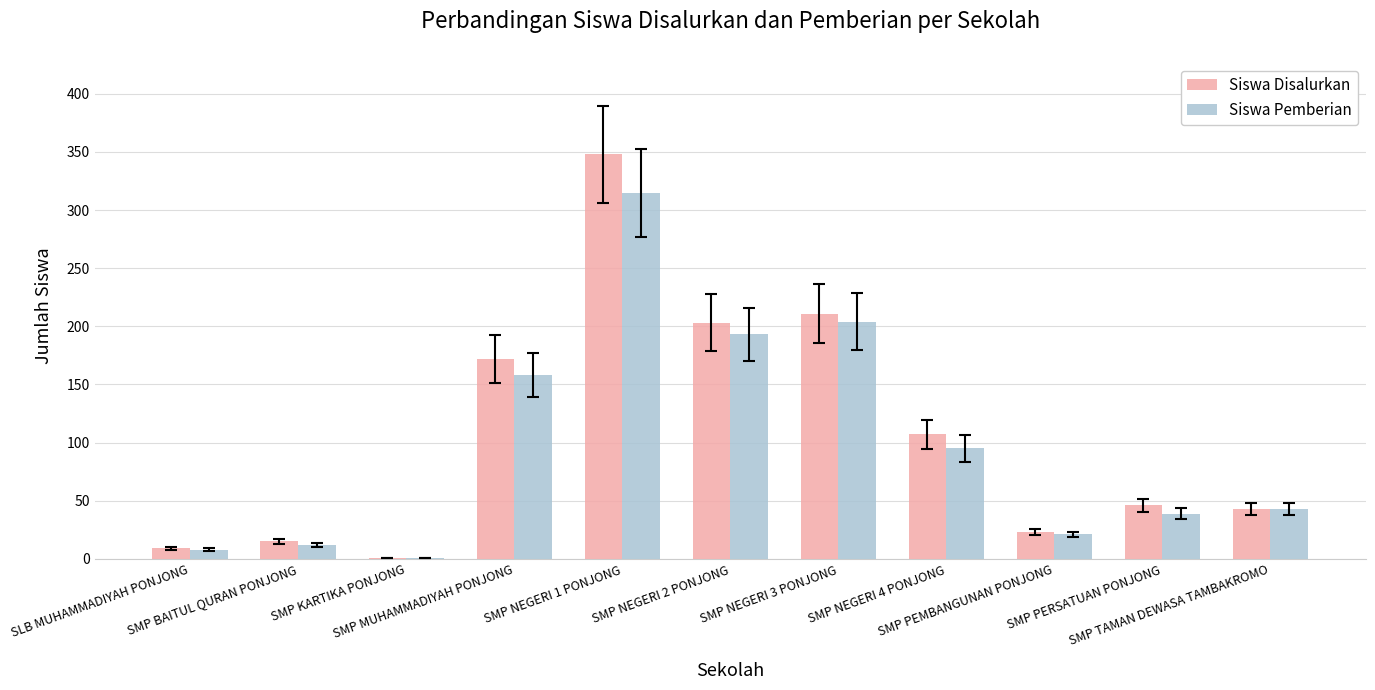

Count the number of categories in the chart.

11